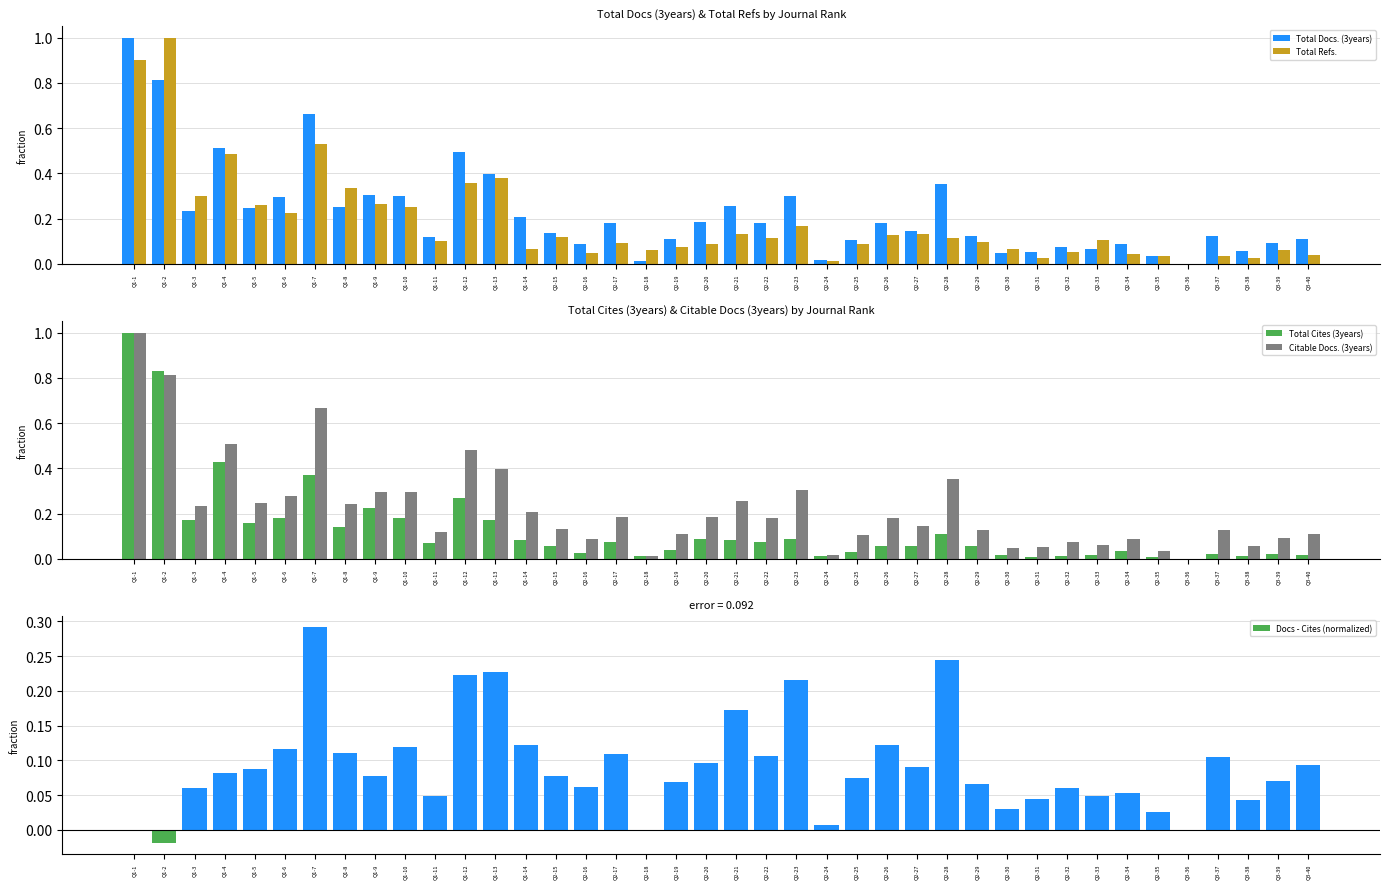

Is it true that Total Refs. equals 0.0 at Q2-16?

True